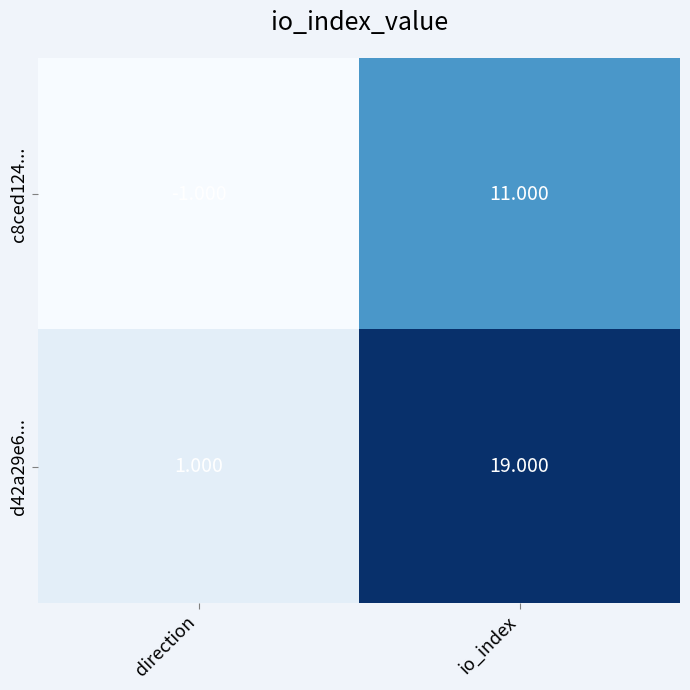

Which label corresponds to the largest value in the chart?

io_index